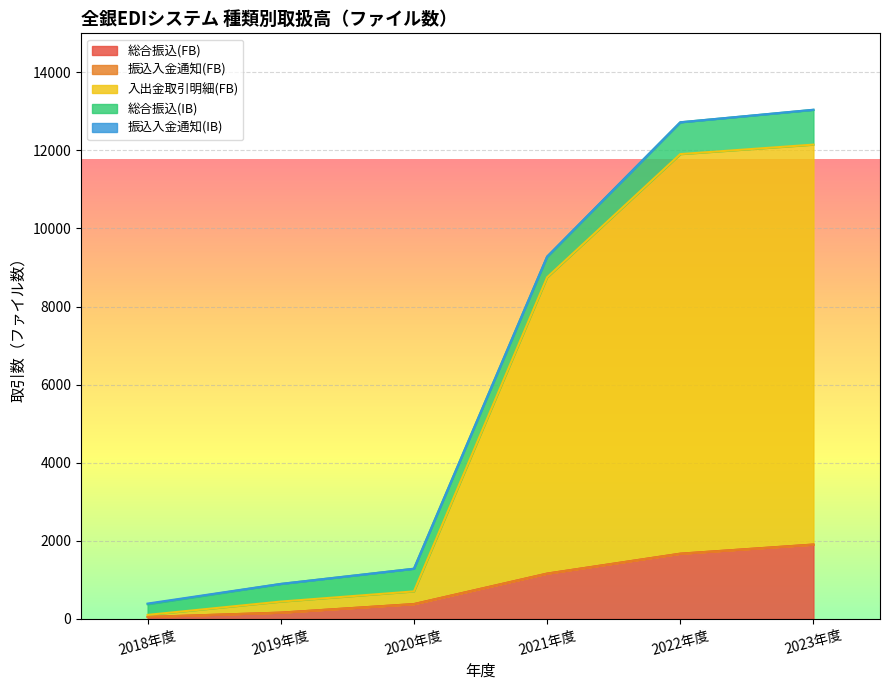

What is the sum of the 振込入金通知(IB) values at 2021年度 and 2023年度?

8